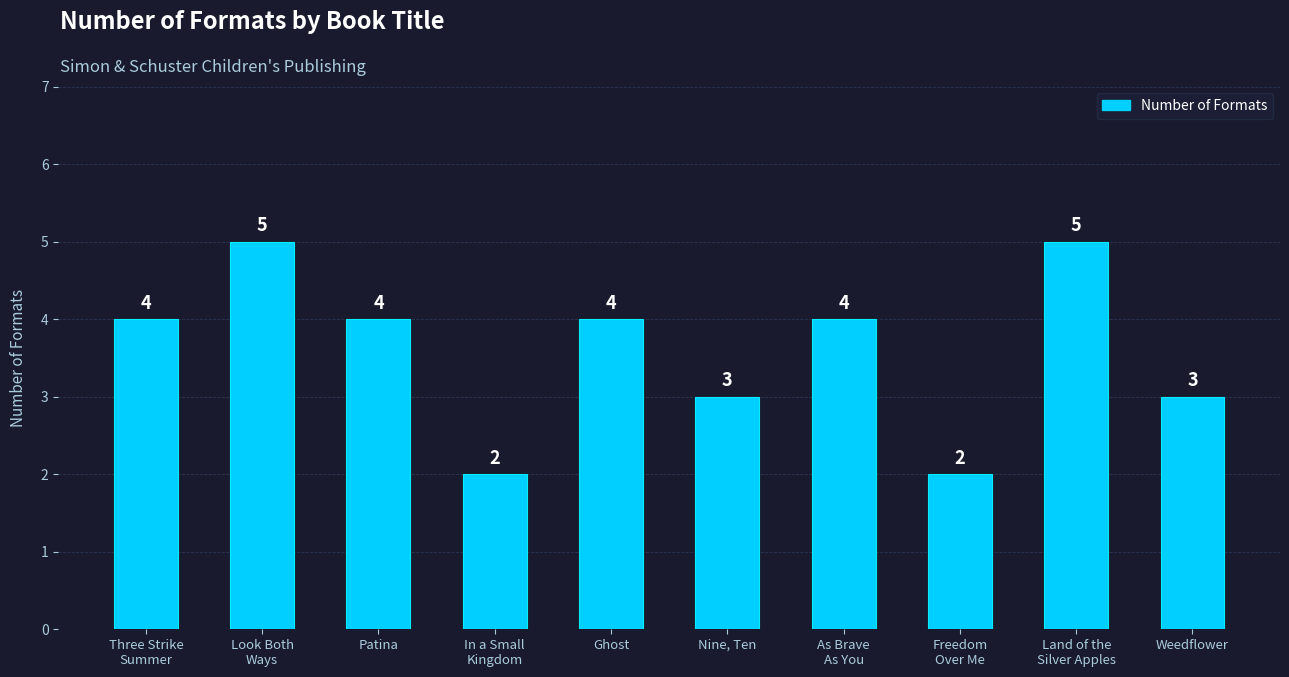

Reading left to right, transcribe all the data shown in this chart.

Three Strike
Summer=4	Look Both
Ways=5	Patina=4	In a Small
Kingdom=2	Ghost=4	Nine, Ten=3	As Brave
As You=4	Freedom
Over Me=2	Land of the
Silver Apples=5	Weedflower=3